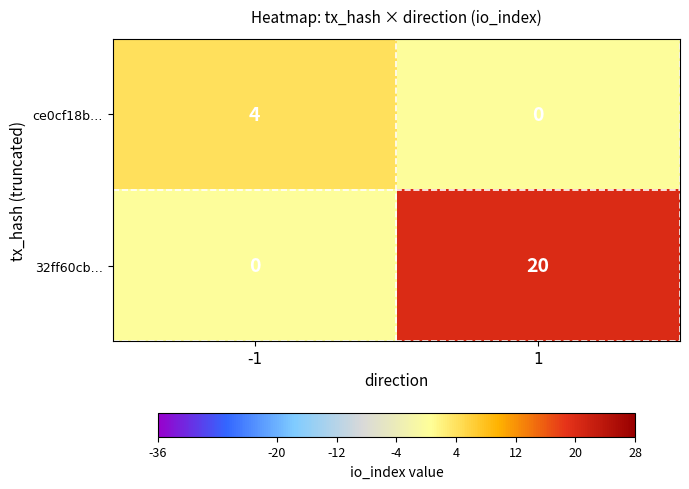

What is the total value across all series at 1?

20